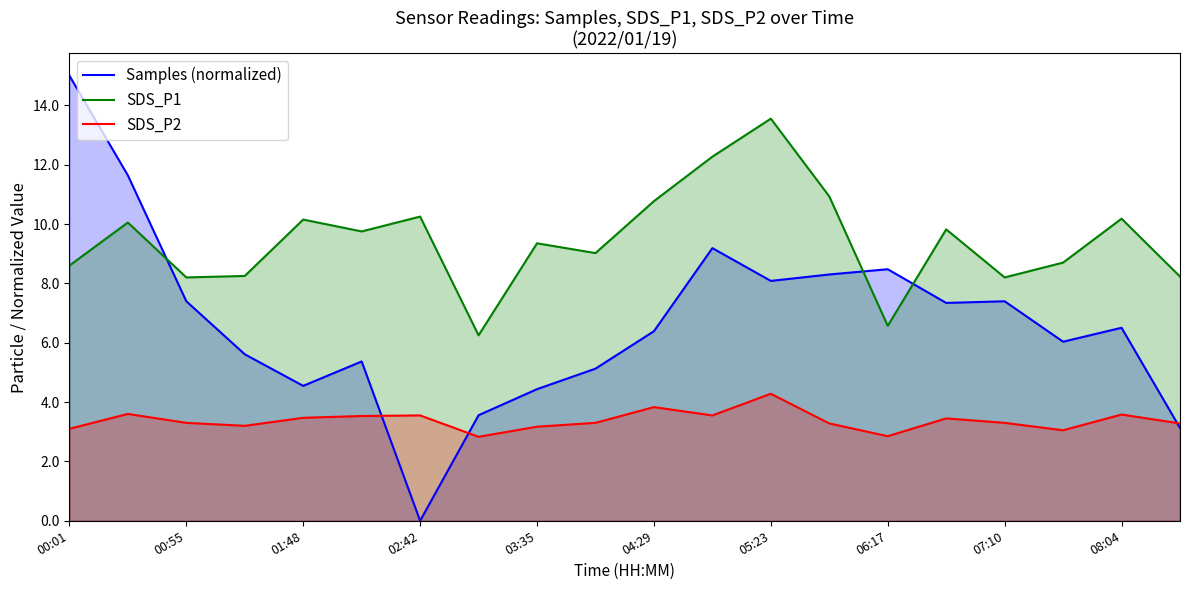

What is the difference between the maximum and minimum values in the Samples (normalized) series?

15.0